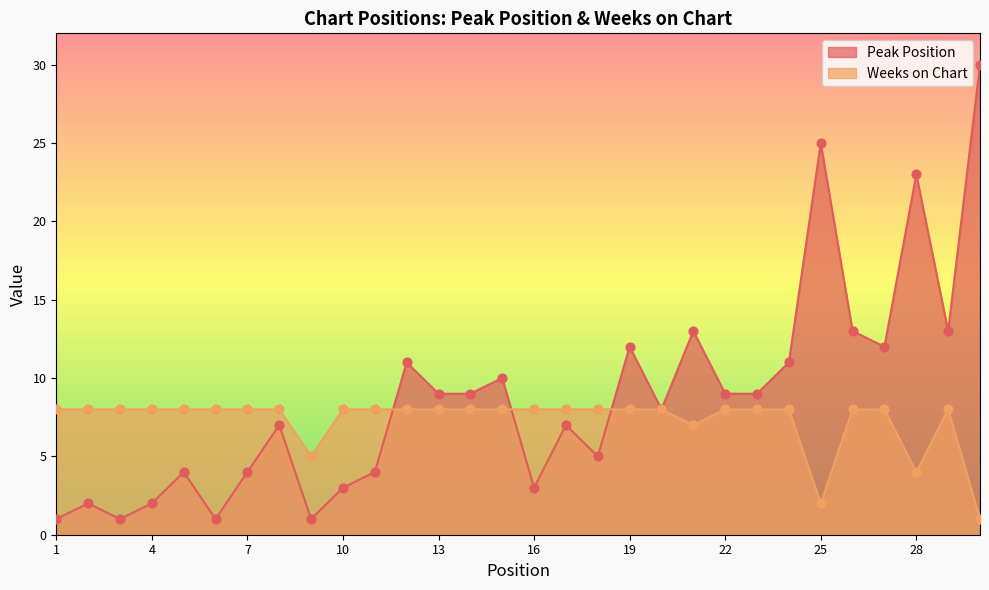

Which series reaches the maximum Y coordinate?

Peak Position